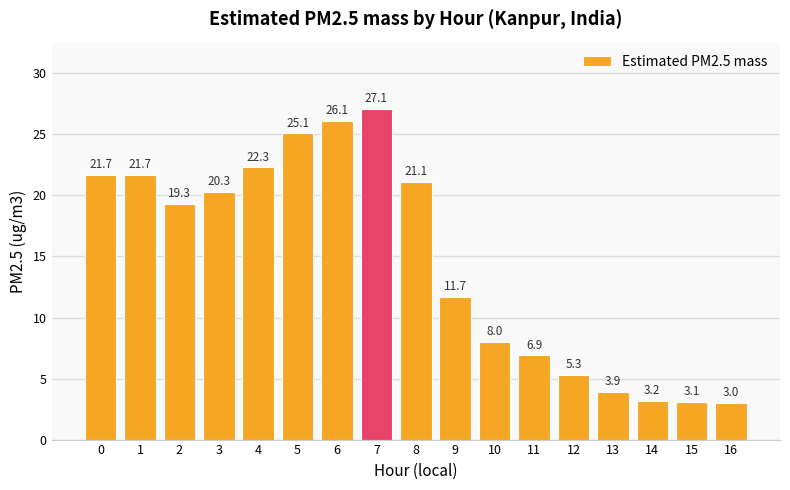

Which category has the highest value across all series?

7